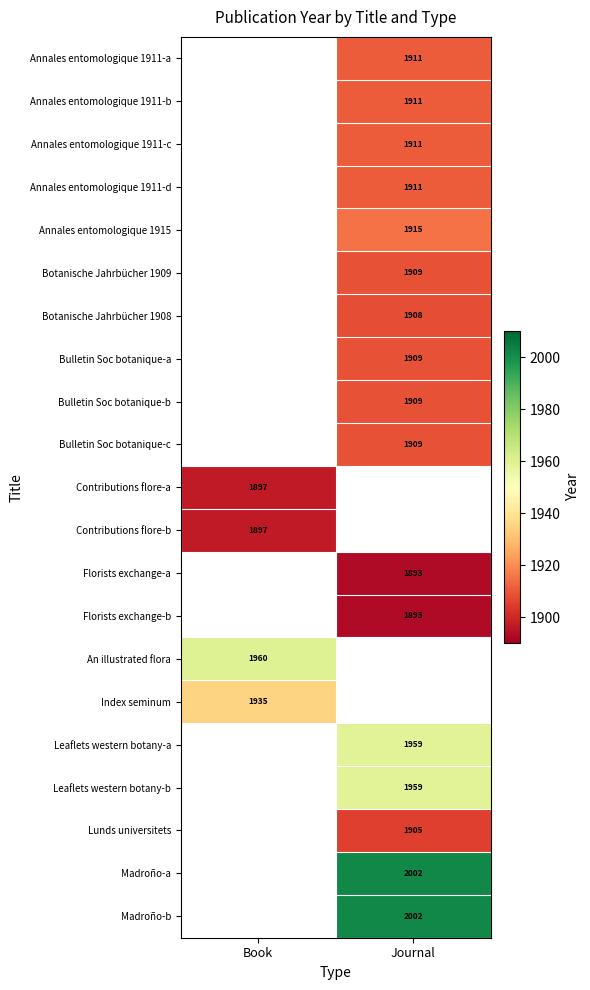

Is the value of Annales entomologique 1911-c at Journal greater than the value of Contributions flore-b at Book?

Yes